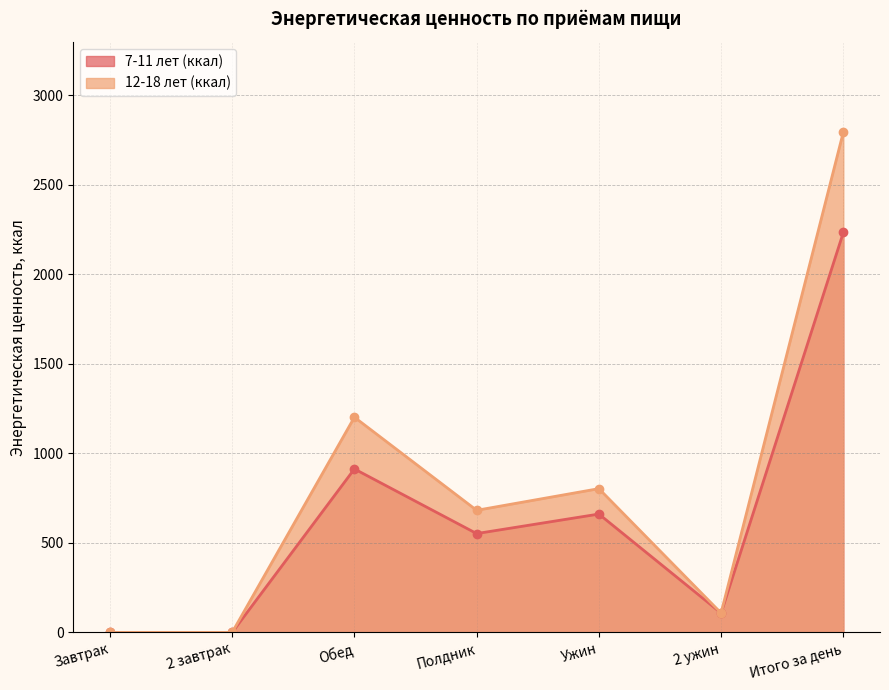

At which category is the sum across all series the highest?

Итого за день